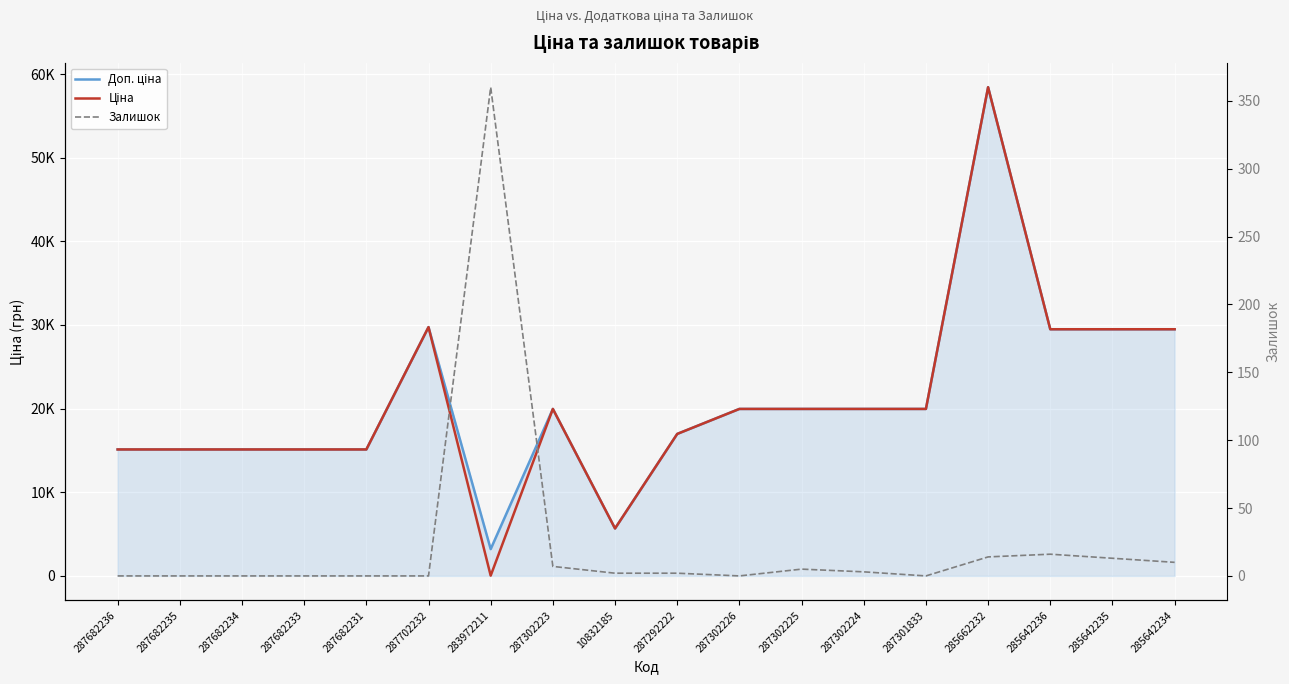

What is the difference between the maximum and minimum values in the Ціна series?

58394.5